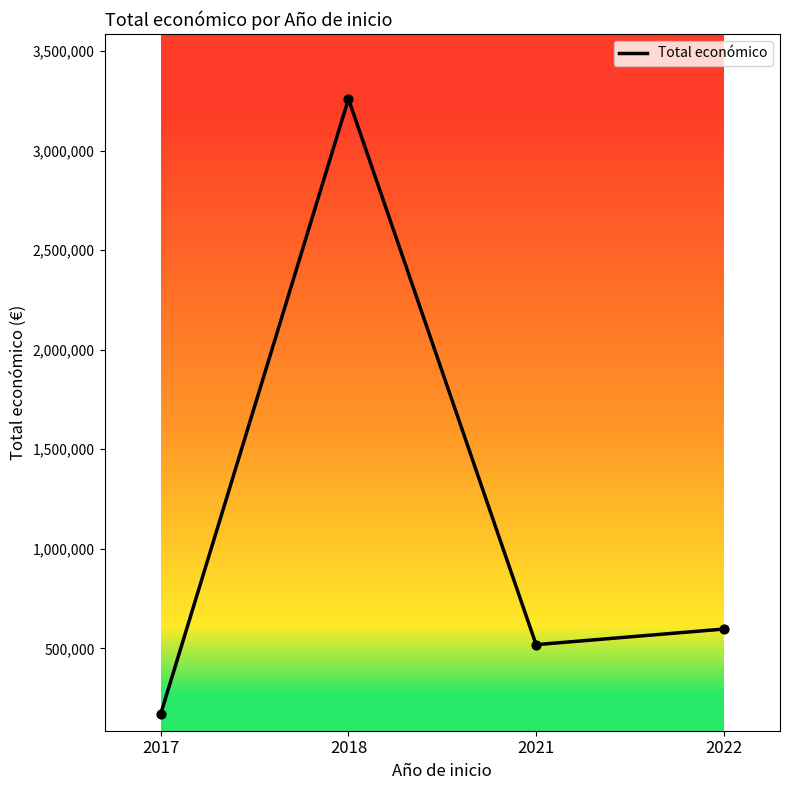

What is the ratio of the value at 2017 to the value at 2022?

0.3